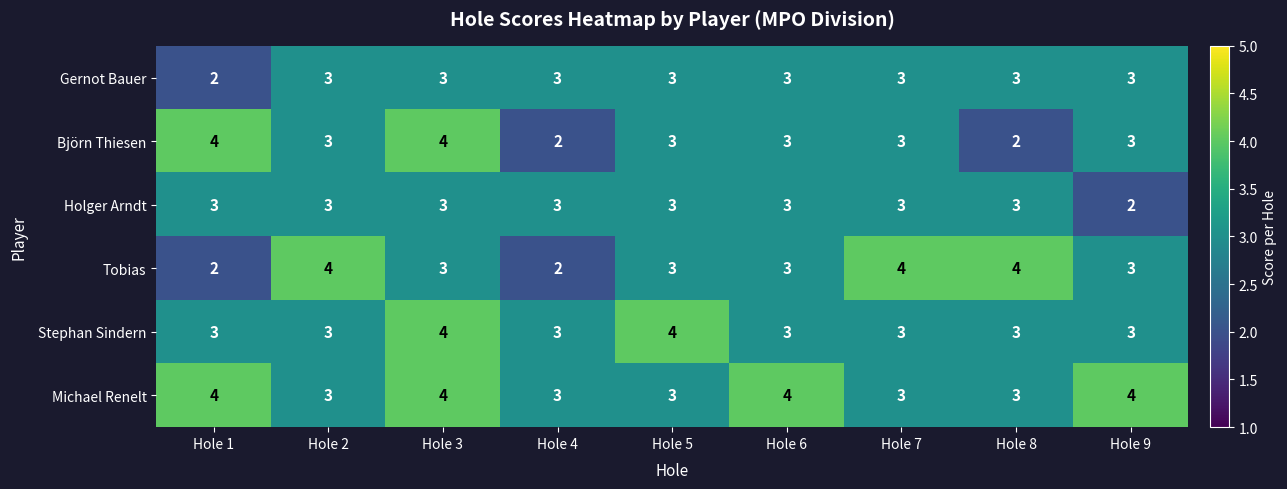

Is it true that Michael Renelt equals 2 at Hole 7?

False